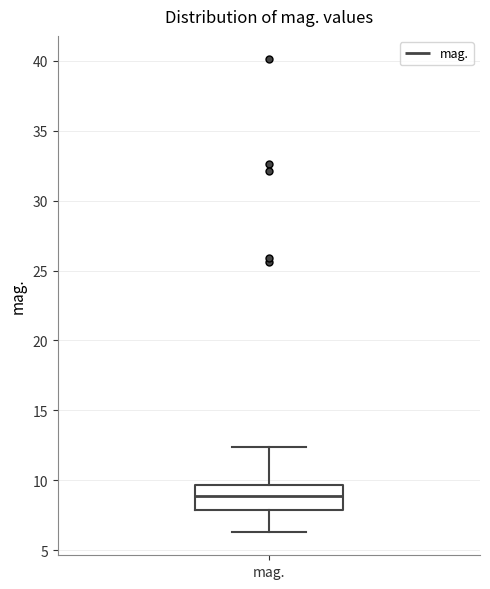

Read this box plot against the y-axis: the position of the median line, the range covered by the box, and the ends of both whiskers. The values are not printed on the chart, so give them approximately, as read against the axis.

median 9.0, box 8.0 to 9.5, whiskers 6.5 to 12.5